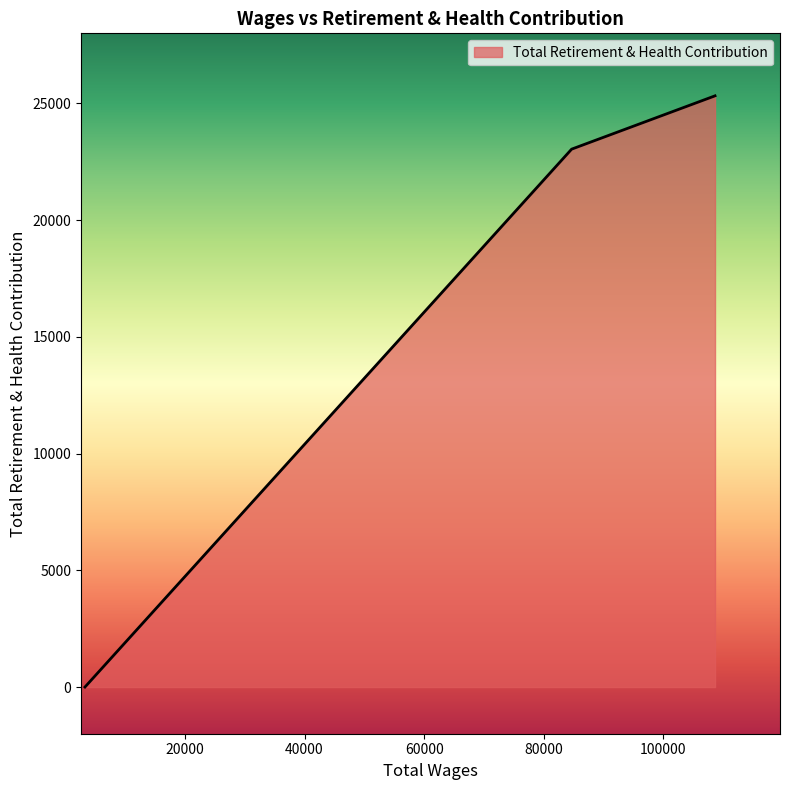

Count the number of data series in this chart.

1